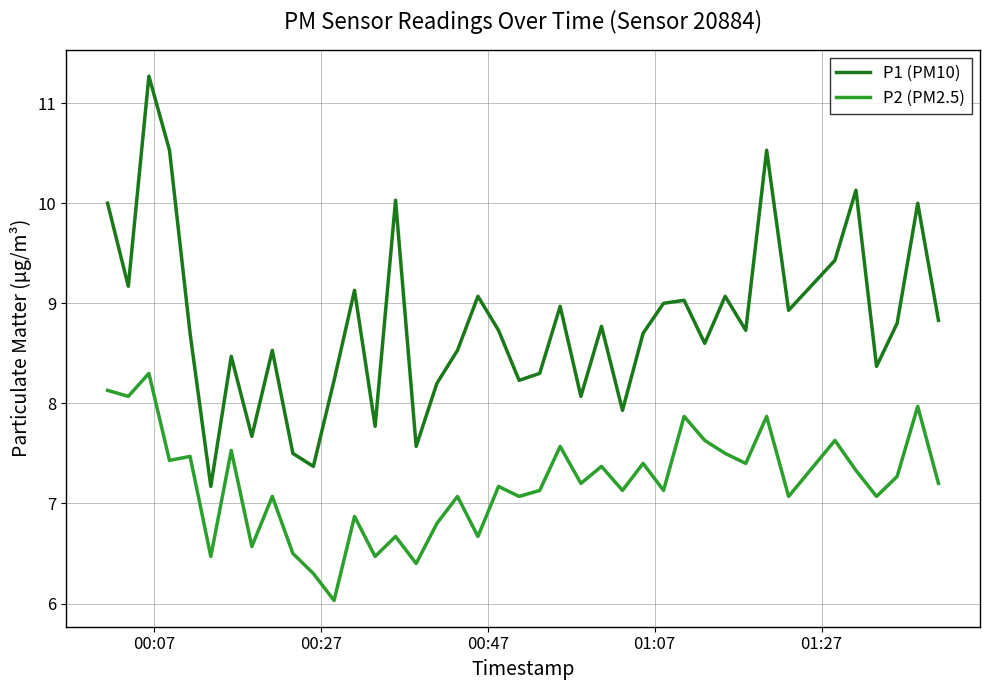

What is the greatest value displayed?

11.3